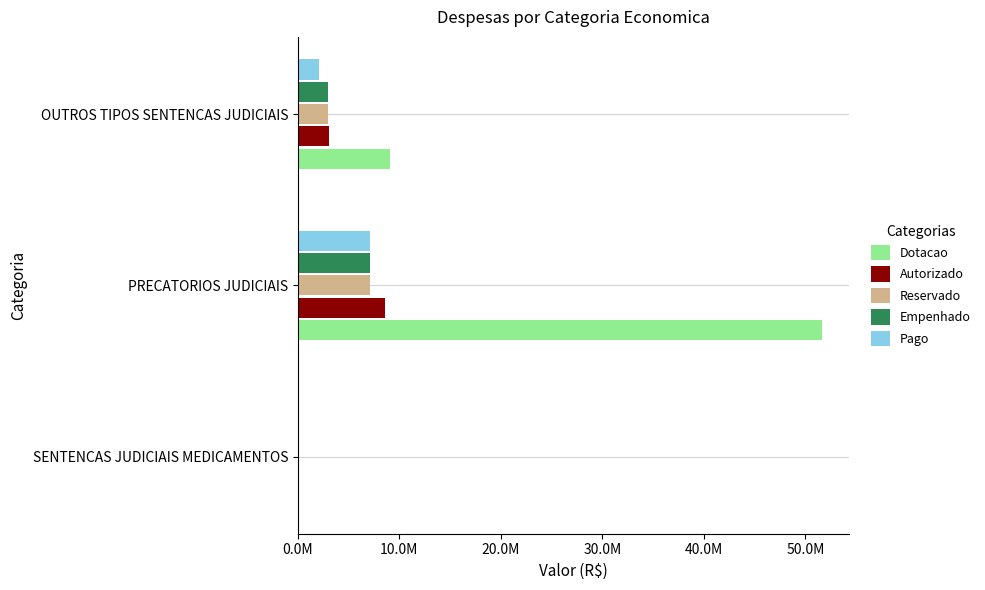

What are all the series names shown in the legend?

Dotacao, Autorizado, Reservado, Empenhado, Pago